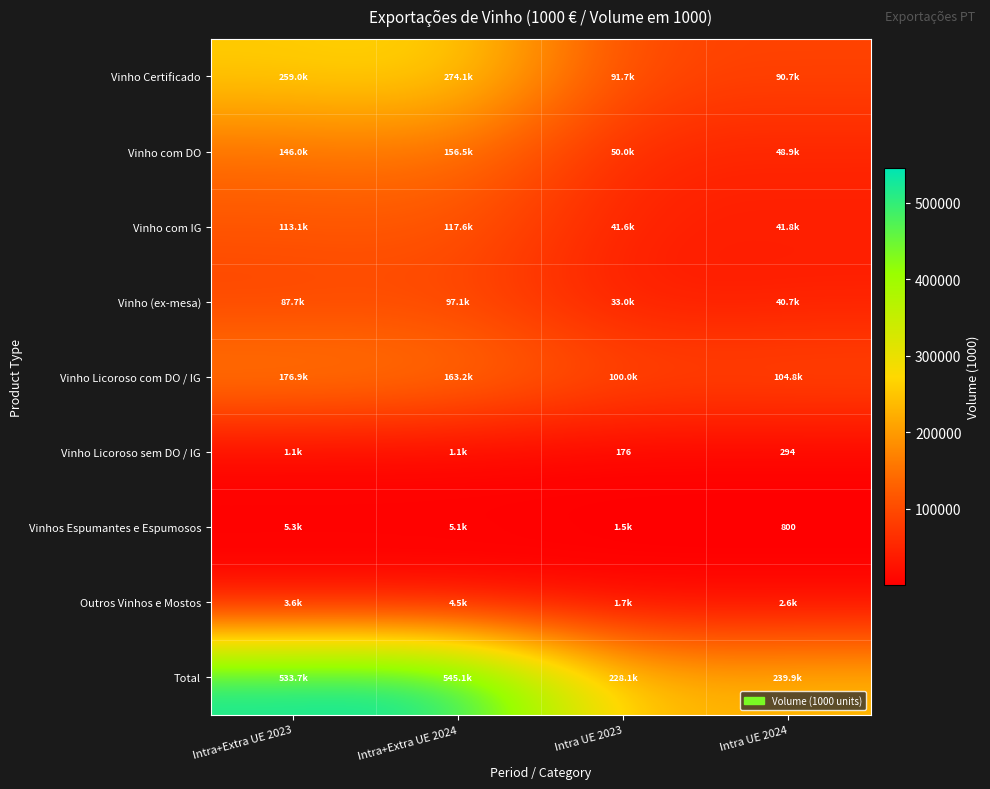

The value of Total at Intra UE 2023 is 312658.0. True or false?

False